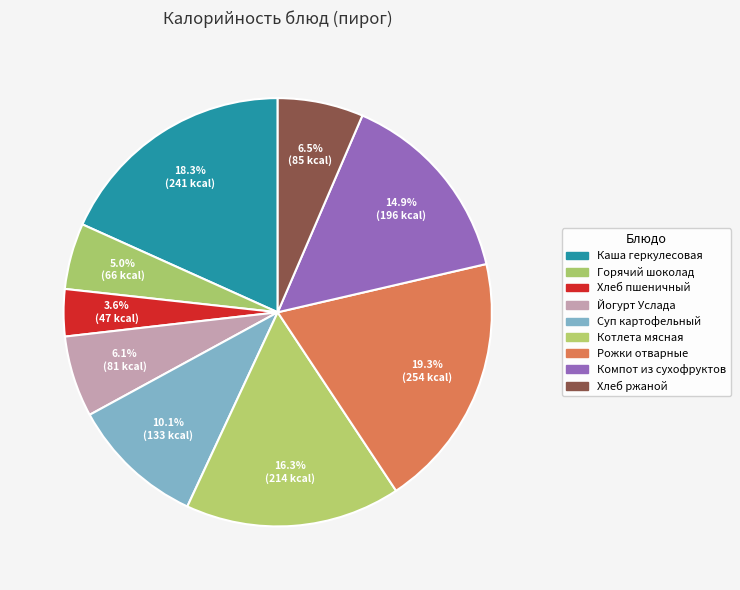

Approximately how many times larger is the value at Горячий шоколад compared to Рожки отварные?

0.3